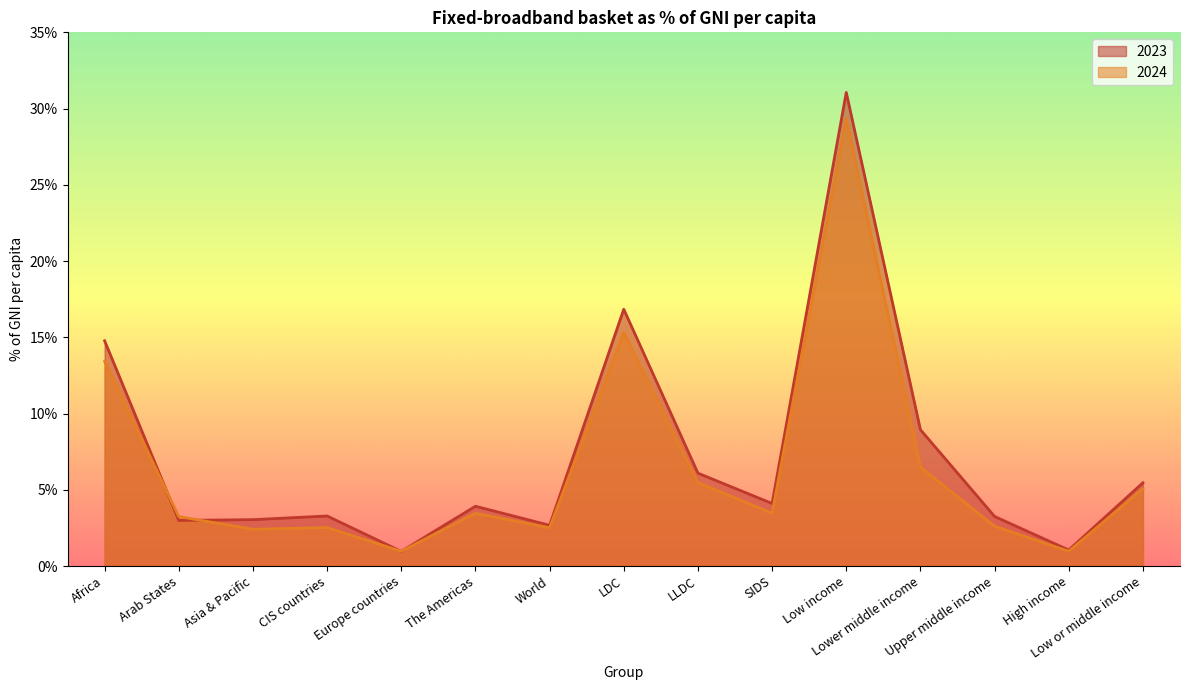

What is the spread (max minus min) of values at SIDS?

0.6